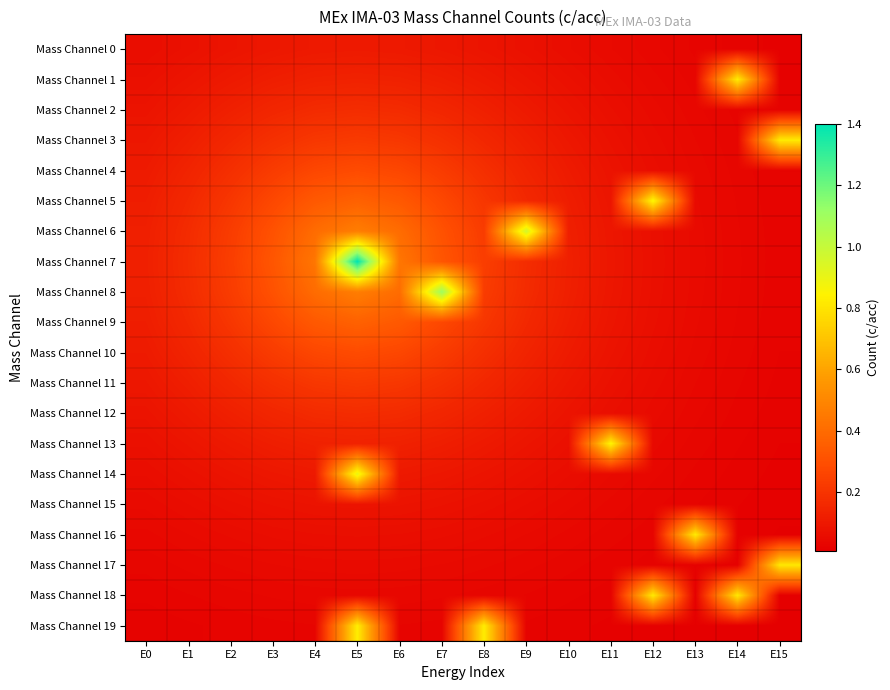

At E6, list the series in order from smallest to largest.

Mass Channel 19, Mass Channel 18, Mass Channel 17, Mass Channel 16, Mass Channel 15, Mass Channel 0, Mass Channel 14, Mass Channel 1, Mass Channel 13, Mass Channel 2, Mass Channel 12, Mass Channel 3, Mass Channel 11, Mass Channel 4, Mass Channel 10, Mass Channel 5, Mass Channel 9, Mass Channel 6, Mass Channel 8, Mass Channel 7